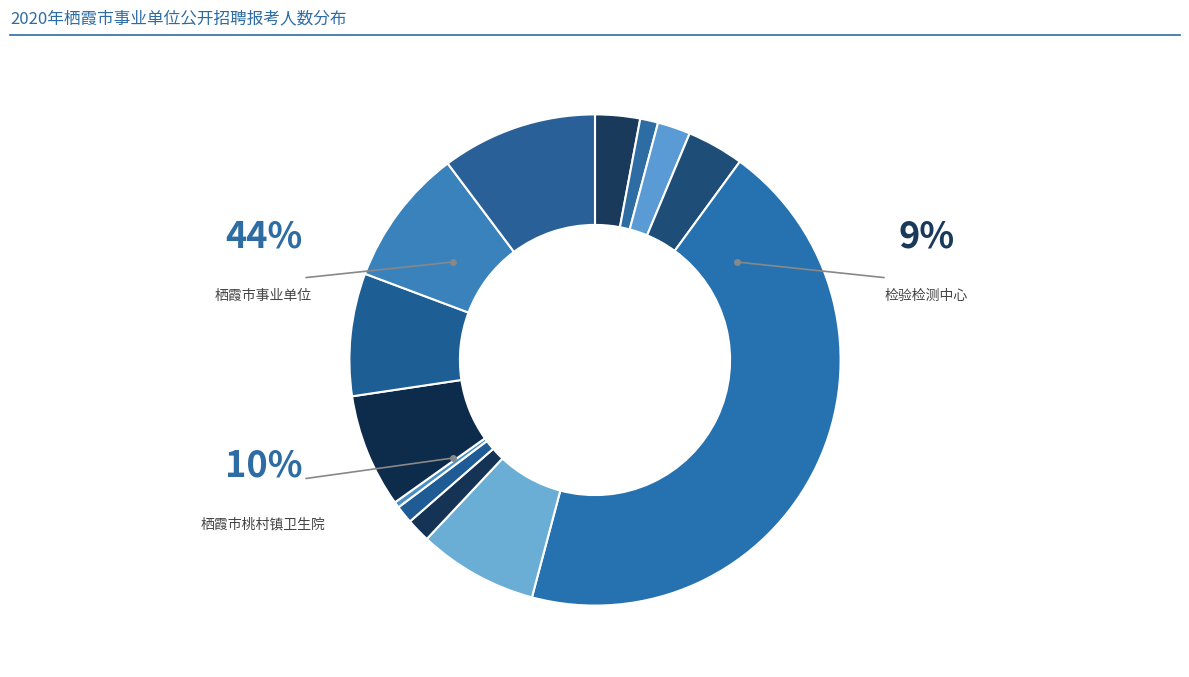

Count the number of slices in the pie.

13